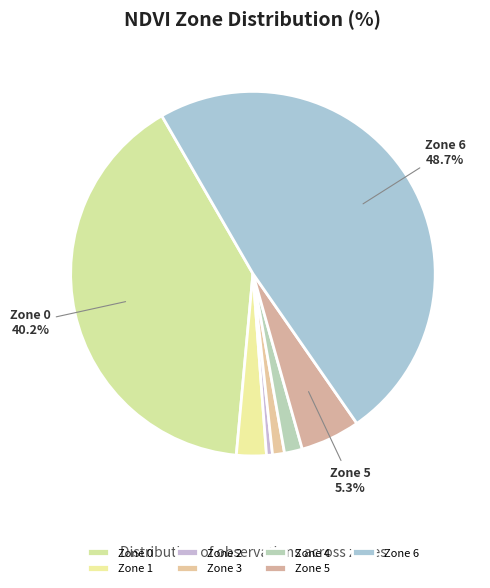

Which has a higher value, Zone 4 or Zone 2?

Zone 4